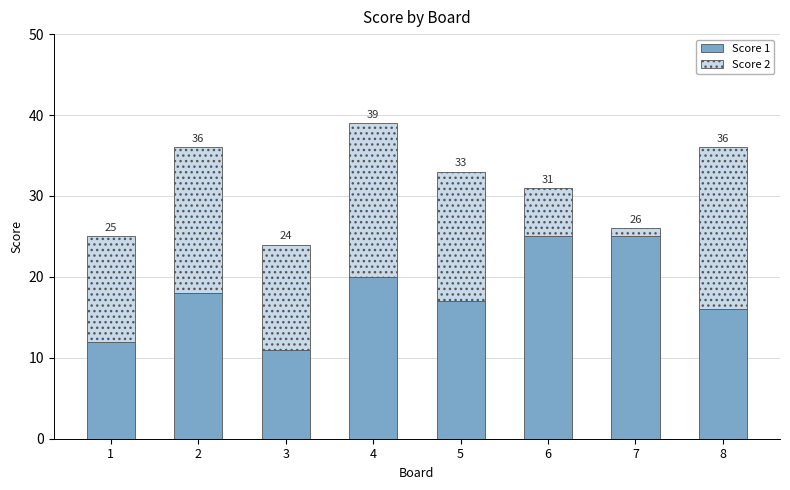

What are all the series names shown in the legend?

Score 1, Score 2